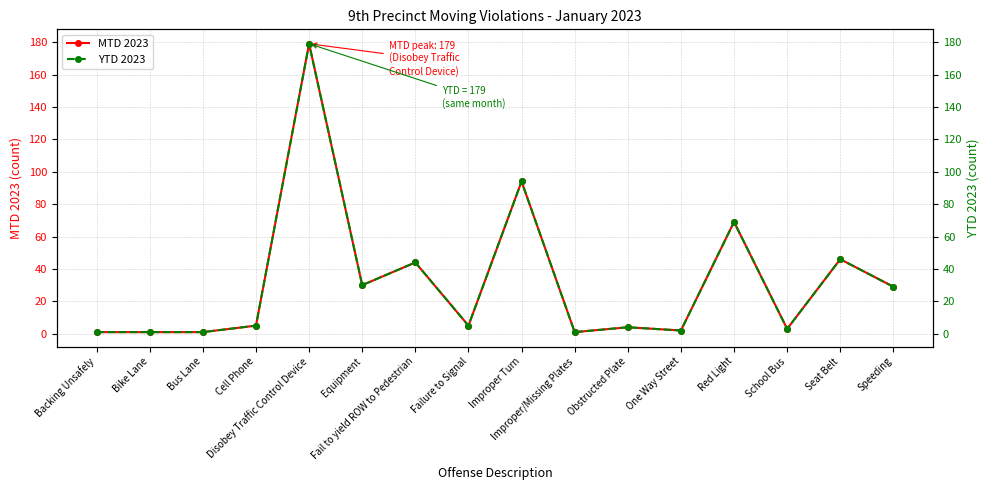

At which category does YTD 2023 reach its first local peak?

Disobey Traffic Control Device